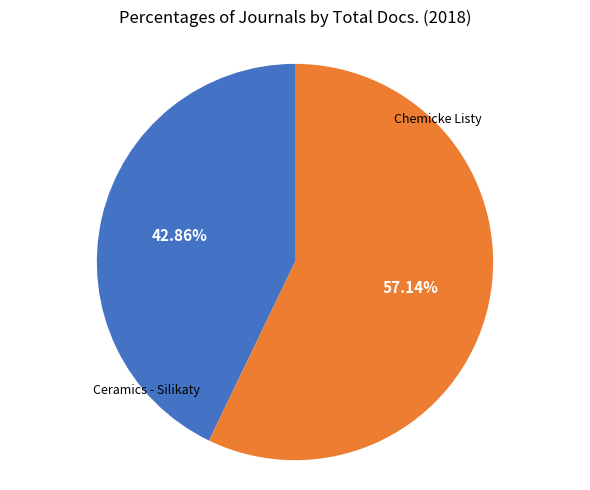

Does any single category account for the majority?

Yes